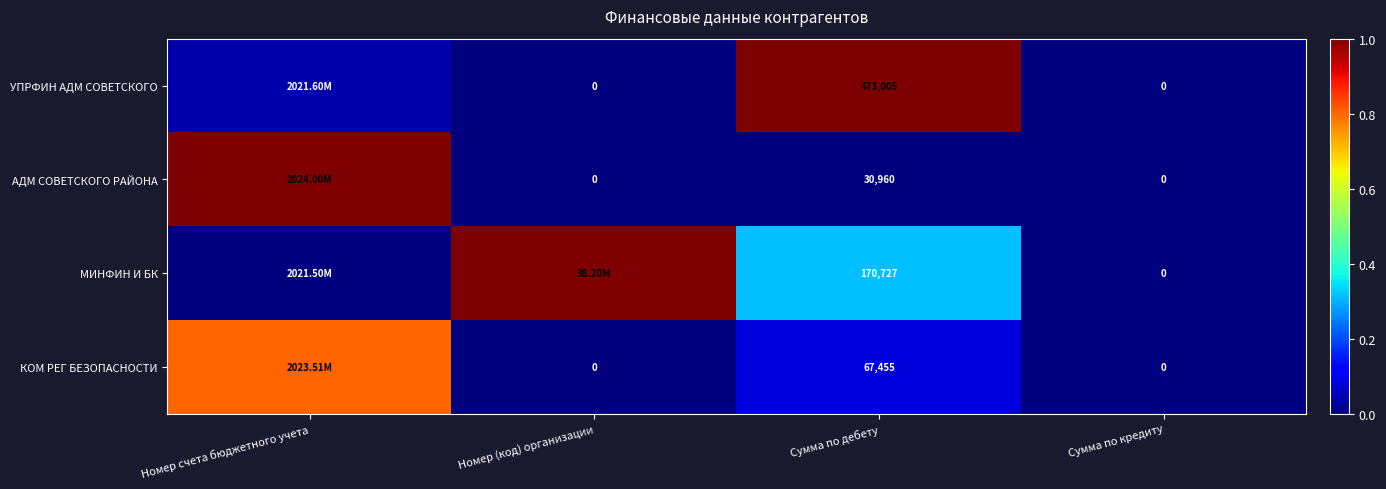

Is the value of АДМ СОВЕТСКОГО РАЙОНА at Сумма по дебету greater than the value of УПРФИН АДМ СОВЕТСКОГО at Сумма по дебету?

No